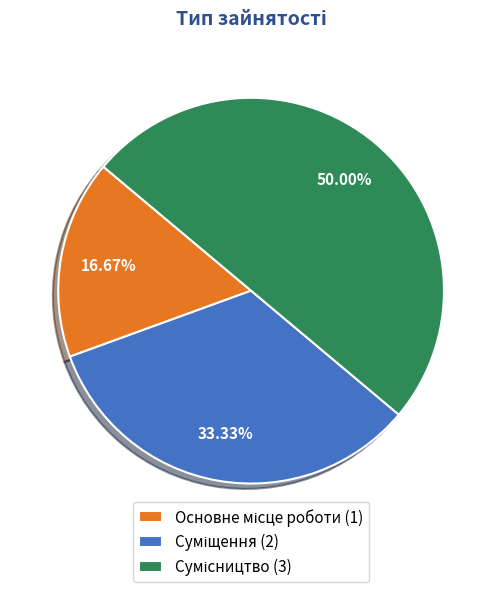

Is Суміщення the majority of the pie?

No